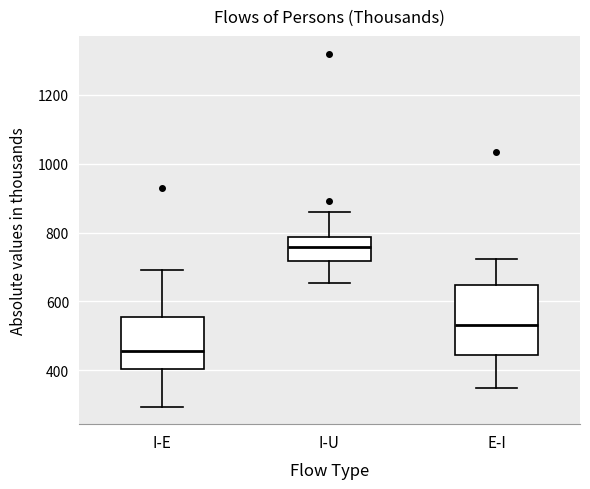

Reading left to right, read every box against the y-axis: the position of its median line, the range the box covers, and the ends of its whiskers. The values are not printed on the chart, so give them approximately, as read against the axis.

I-E: median 460, box 400 to 560, whiskers 300 to 700
I-U: median 760, box 720 to 780, whiskers 660 to 860
E-I: median 540, box 440 to 640, whiskers 340 to 720